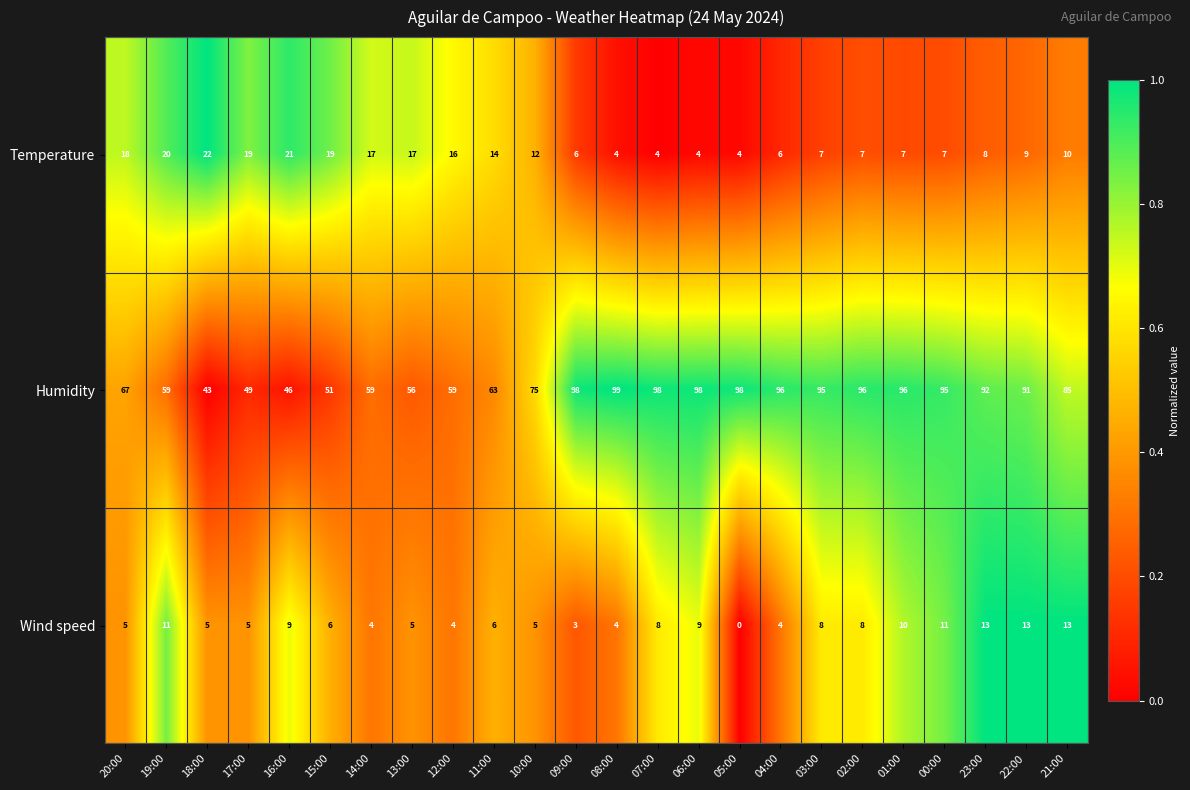

Where does the Wind speed series first go above 6?

19:00